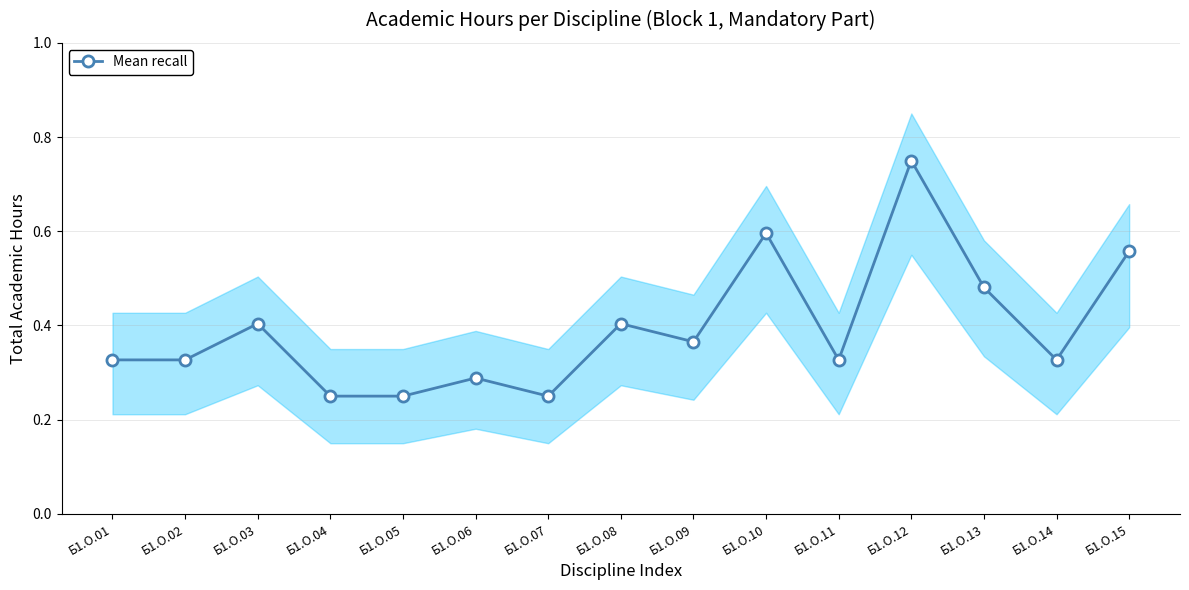

True or false: there are more than 0 points higher than both neighbors.

True